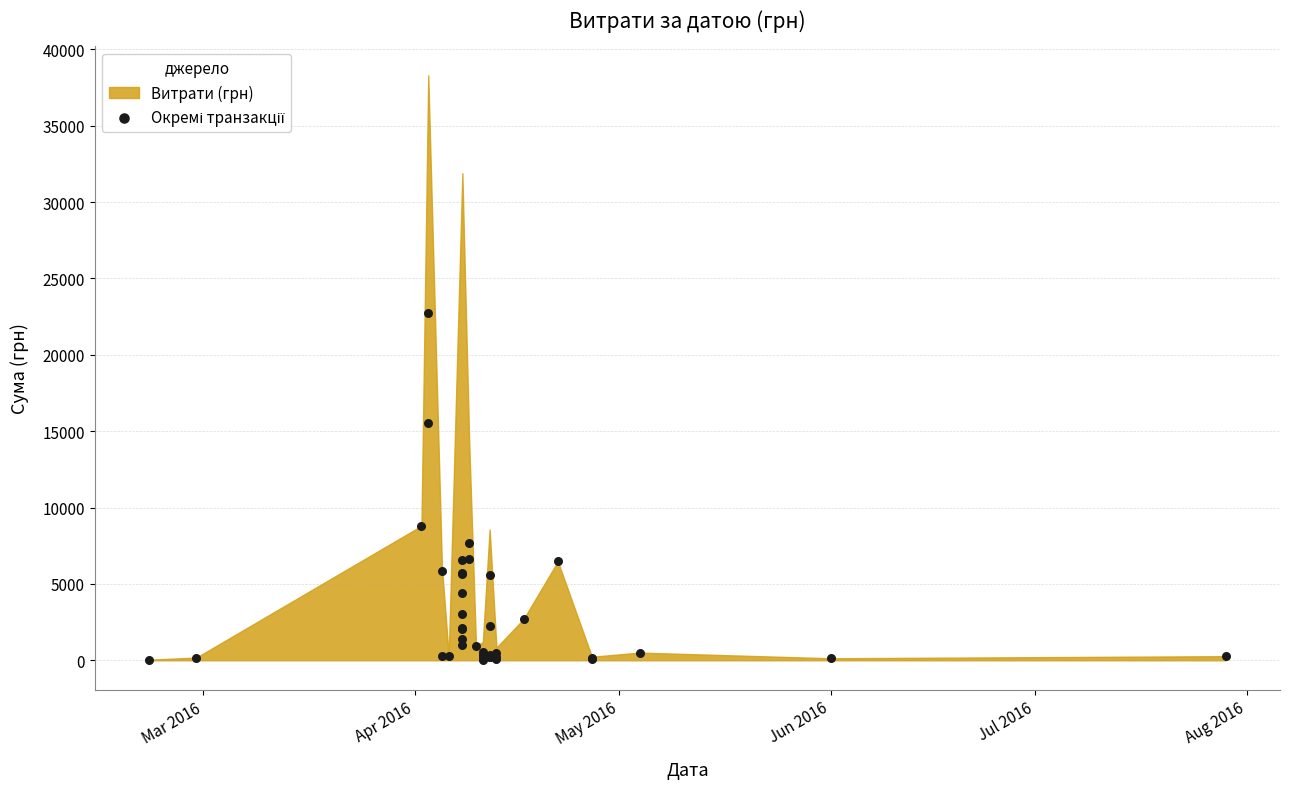

What Y value in the scatter plot is closest to 11373?

8804.0